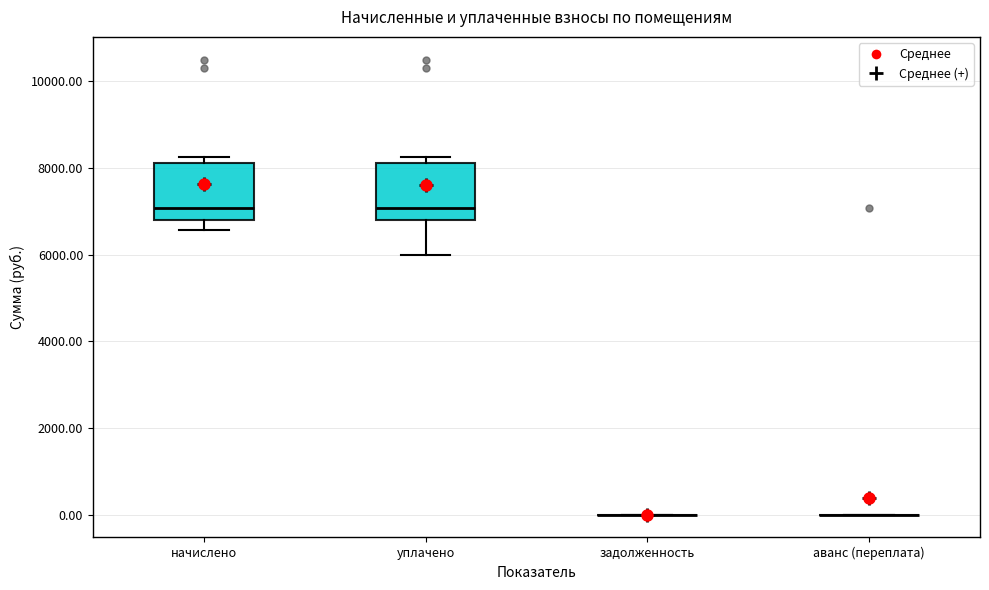

Reading left to right, transcribe this box plot: for each box, give where its median line is, the range the box spans, and where its two whiskers end, as read against the y-axis. The values are not printed on the chart, so give them approximately, as read against the axis.

начислено: median 7000, box 6800 to 8200, whiskers 6600 to 8200 (just above the box's upper edge)
уплачено: median 7000, box 6800 to 8200, whiskers 6000 to 8200 (just above the box's upper edge)
задолженность: box collapsed to a line at 0, whiskers 0 to 0
аванс (переплата): box collapsed to a line at 0, whiskers 0 to 0